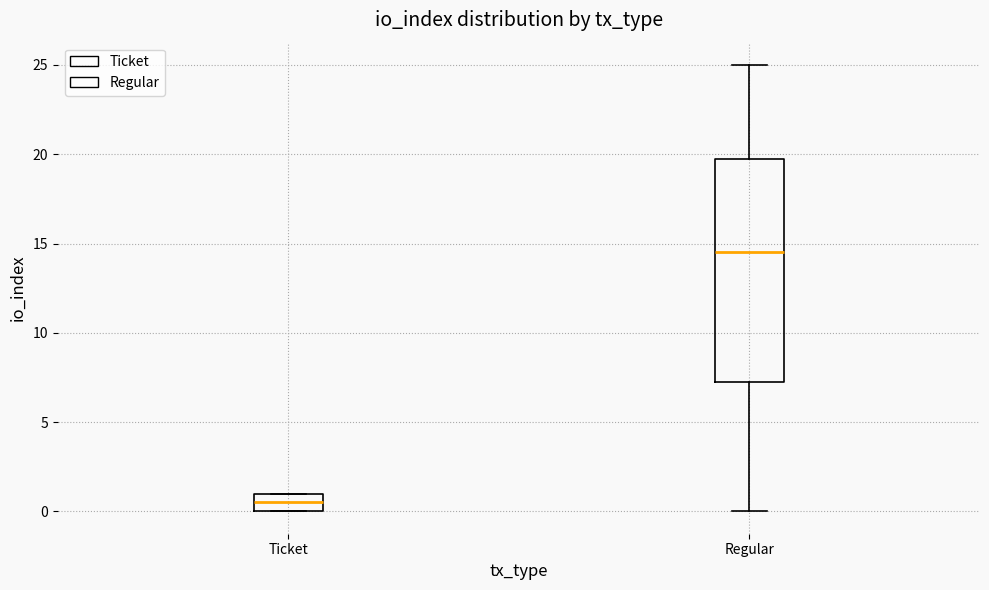

Where is the upper edge of the box for Ticket on the y-axis? The values are not printed on the chart, so give them approximately, as read against the axis.

1.0